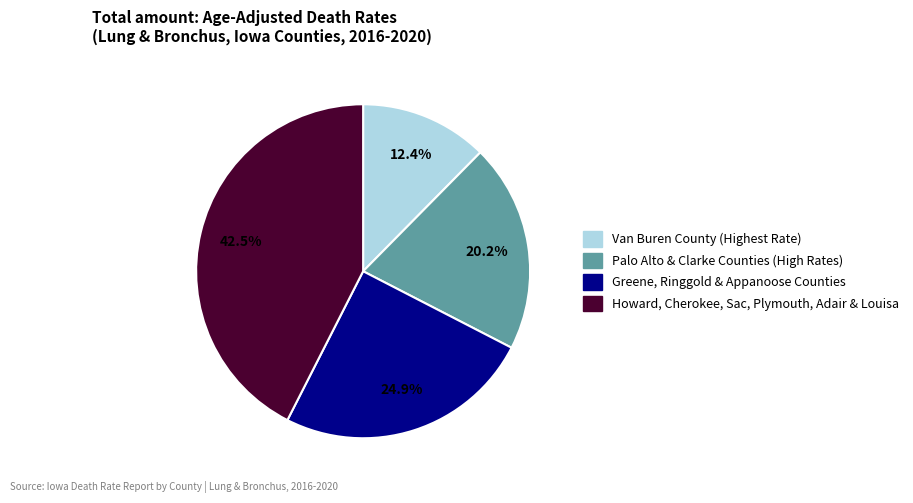

How many segments does this pie chart have?

4